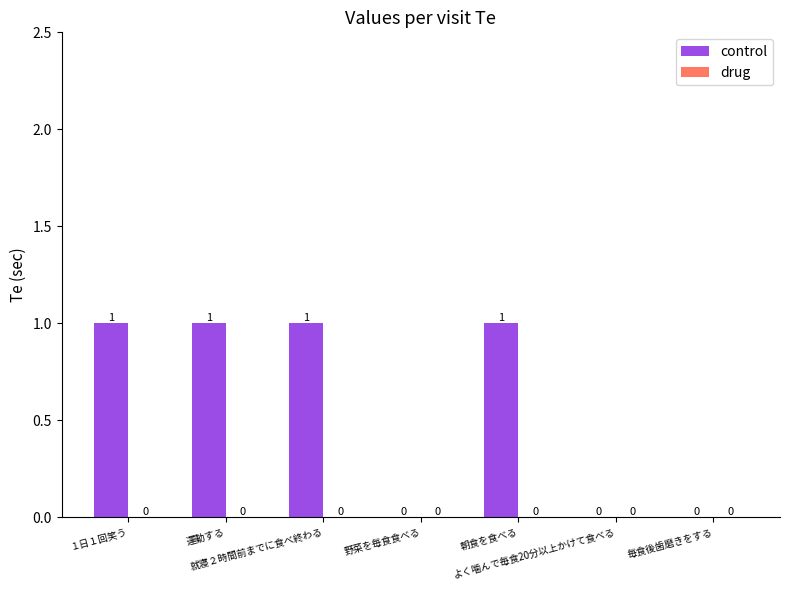

How many values are between 0 and 1?

7